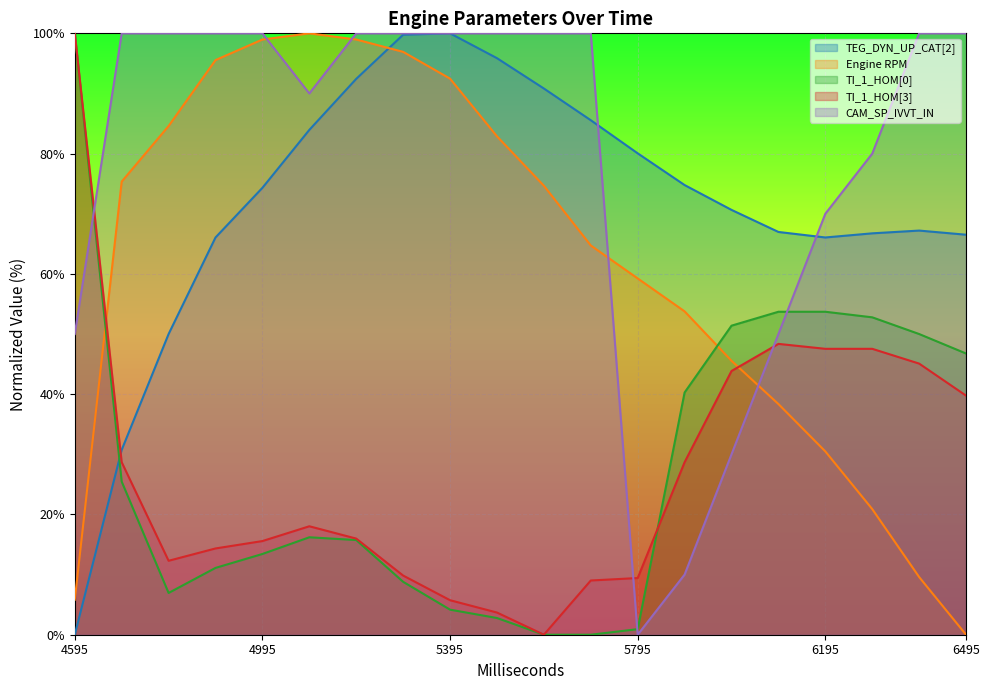

At how many categories does at least one series exceed 17?

20